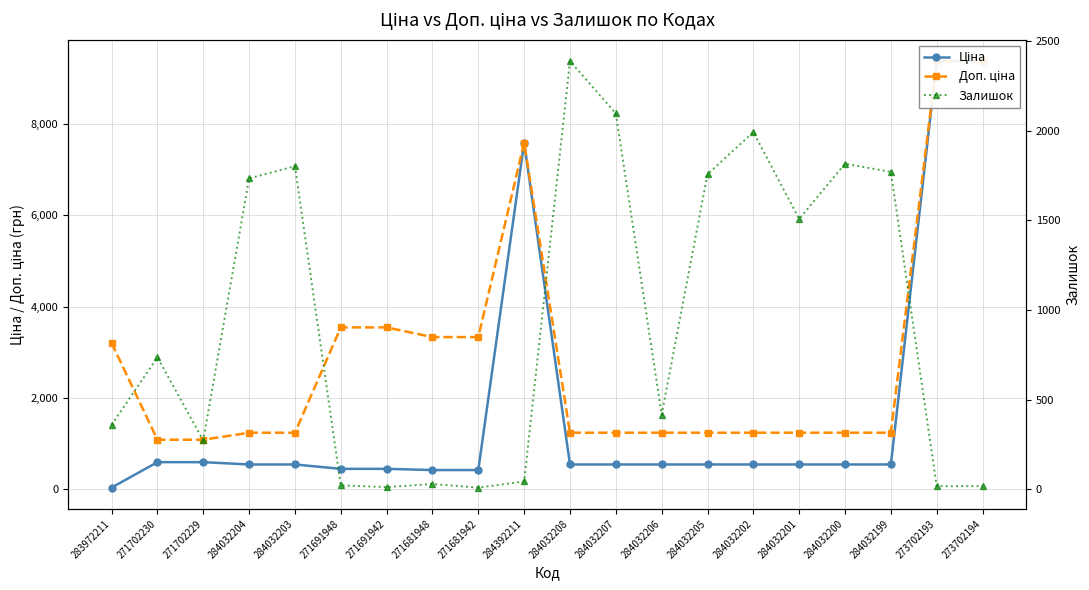

How many lines are shown in the chart?

3